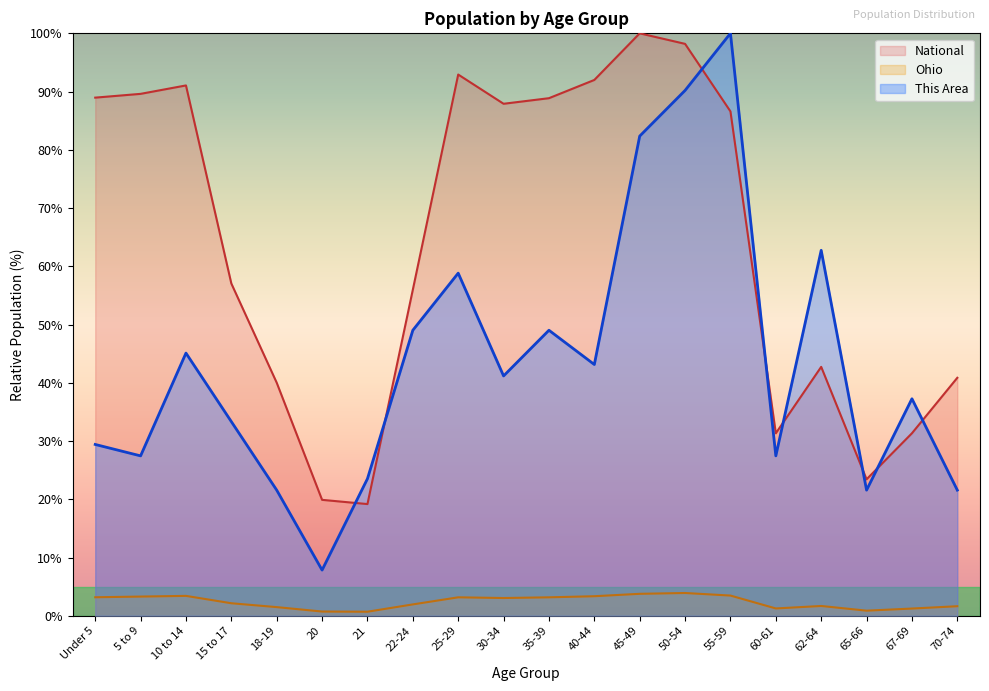

Reading left to right, extract all data points from this chart.

This Area: Under 5=29.4	5 to 9=27.5	10 to 14=45.1	15 to 17=33.3	18-19=21.6	20=7.8	21=23.5	22-24=49.0	25-29=58.8	30-34=41.2	35-39=49.0	40-44=43.1	45-49=82.4	50-54=90.2	55-59=100.0	60-61=27.5	62-64=62.7	65-66=21.6	67-69=37.3	70-74=21.6
Ohio: Under 5=3.2	5 to 9=3.3	10 to 14=3.4	15 to 17=2.1	18-19=1.5	20=0.7	21=0.7	22-24=1.9	25-29=3.2	30-34=3.0	35-39=3.2	40-44=3.4	45-49=3.8	50-54=3.9	55-59=3.5	60-61=1.3	62-64=1.7	65-66=0.9	67-69=1.2	70-74=1.6
National: Under 5=89.0	5 to 9=89.6	10 to 14=91.1	15 to 17=57.0	18-19=40.0	20=19.9	21=19.2	22-24=56.0	25-29=92.9	30-34=87.9	35-39=88.9	40-44=92.0	45-49=100.0	50-54=98.2	55-59=86.6	60-61=31.3	62-64=42.7	65-66=23.4	67-69=31.3	70-74=40.9